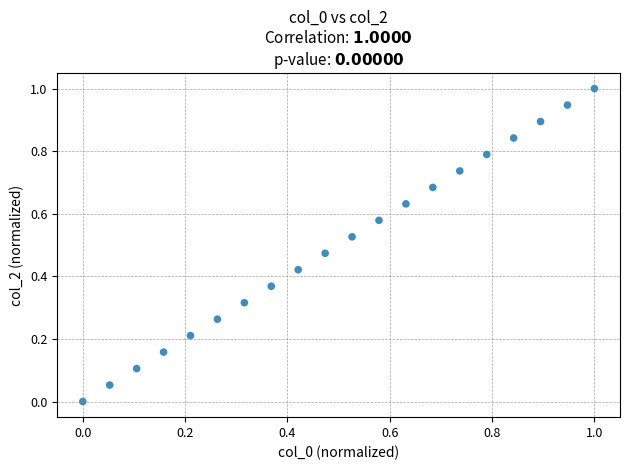

What is the range of X values (max minus min)?

1.0